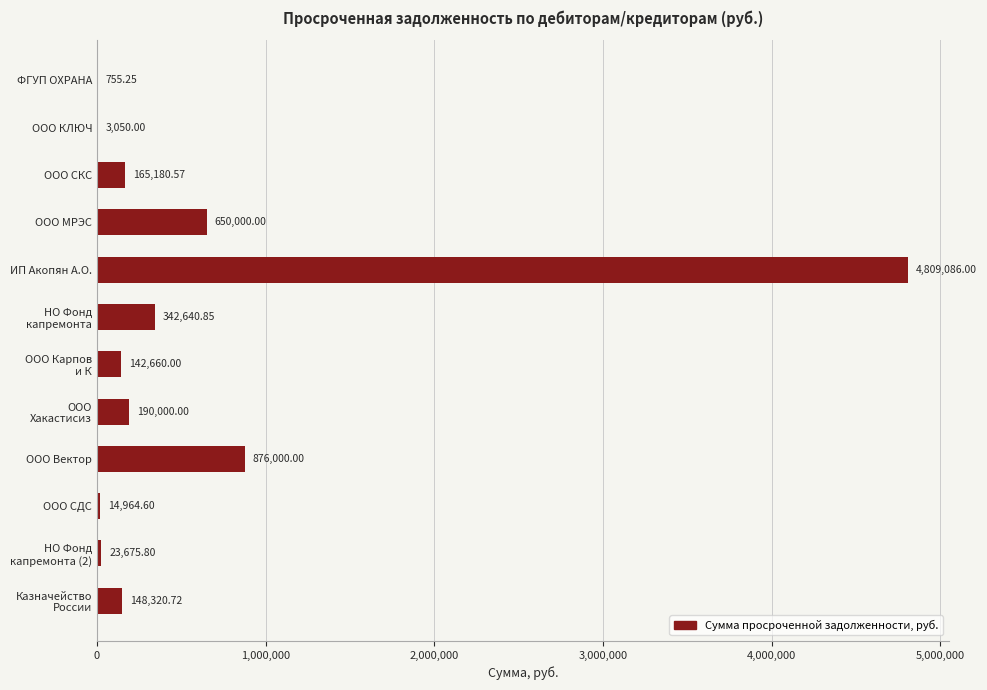

What is the change in value from ООО СКС to ООО СДС?

-150216.0